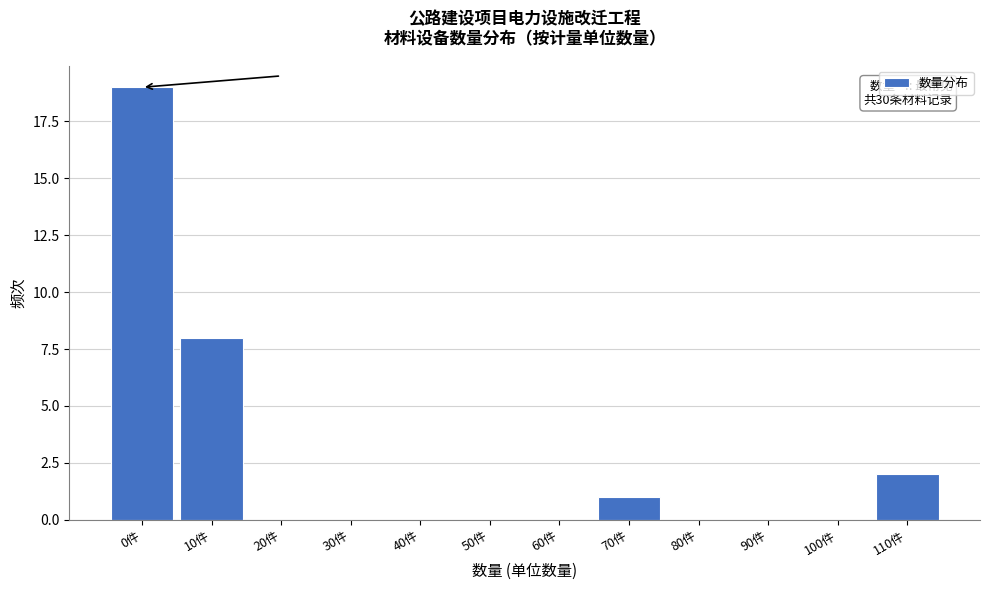

Reading left to right, what are all the values shown in this chart?

0件=19	10件=8	20件=0	30件=0	40件=0	50件=0	60件=0	70件=1	80件=0	90件=0	100件=0	110件=2